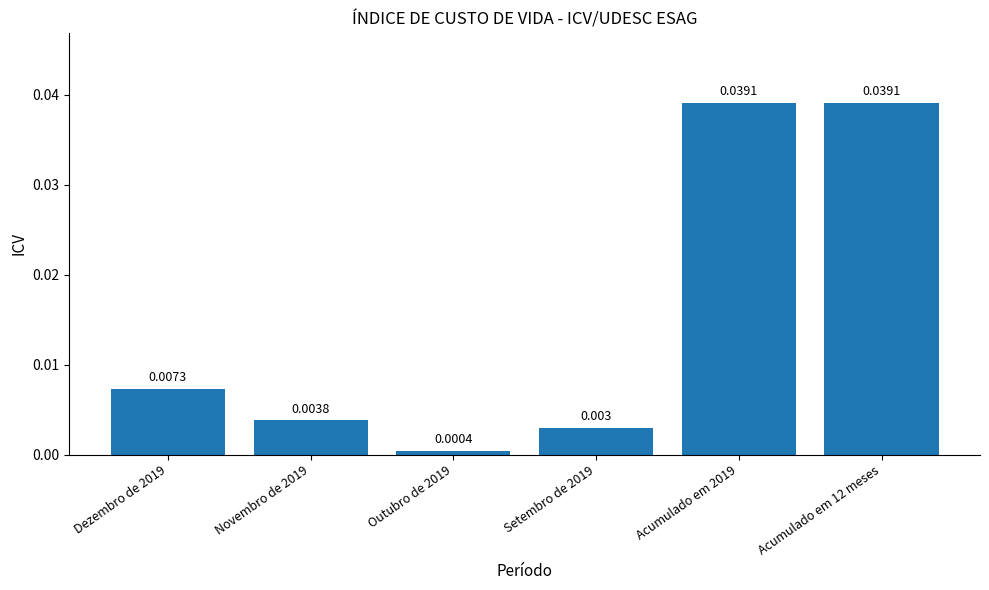

What is the label of the 4th bar from the left?

Setembro de 2019